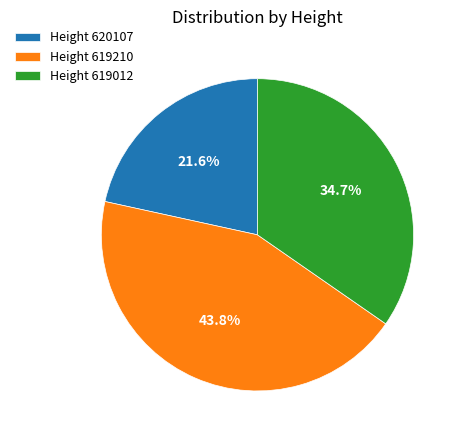

Rank the categories by value from highest to lowest.

Height 619210, Height 619012, Height 620107